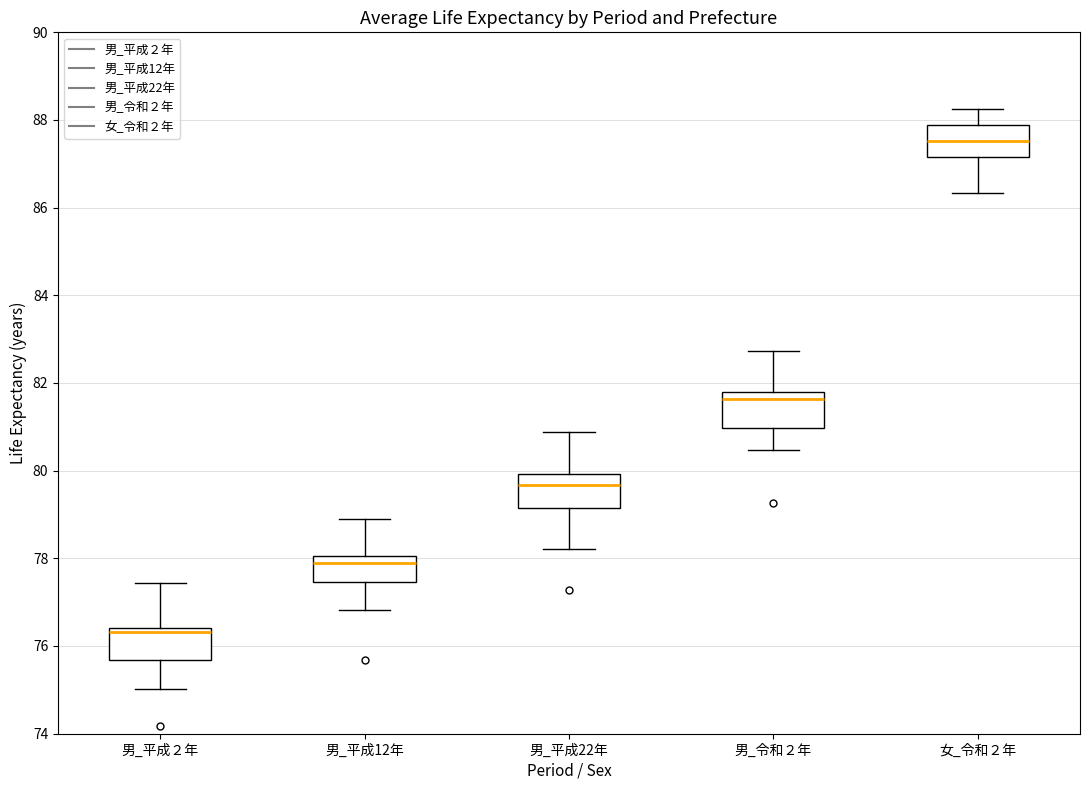

Reading left to right, transcribe this box plot: for each box, give where its median line is, the range the box spans, and where its two whiskers end, as read against the y-axis. The values are not printed on the chart, so give them approximately, as read against the axis.

男_平成２年: median 76.4 (just below the box's upper edge), box 75.6 to 76.4, whiskers 75.0 to 77.4
男_平成12年: median 78.0 (just below the box's upper edge), box 77.4 to 78.0, whiskers 76.8 to 79.0
男_平成22年: median 79.6, box 79.2 to 80.0, whiskers 78.2 to 80.8
男_令和２年: median 81.6, box 81.0 to 81.8, whiskers 80.4 to 82.8
女_令和２年: median 87.6, box 87.2 to 87.8, whiskers 86.4 to 88.2